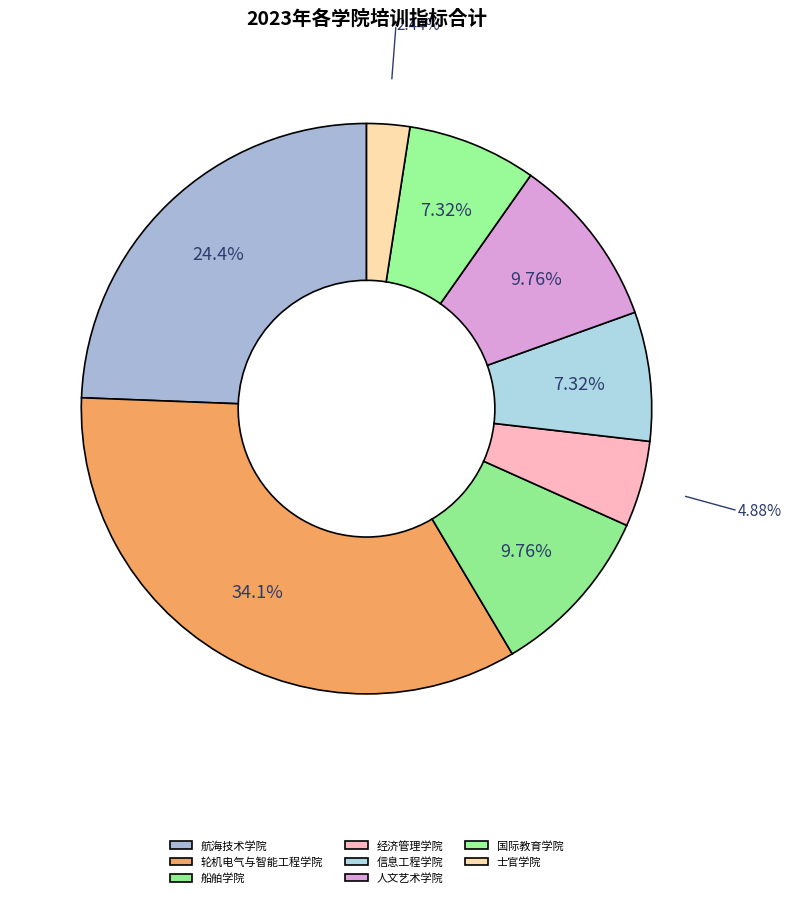

What percentage is the 航海技术学院 slice, to the nearest percent?

24%